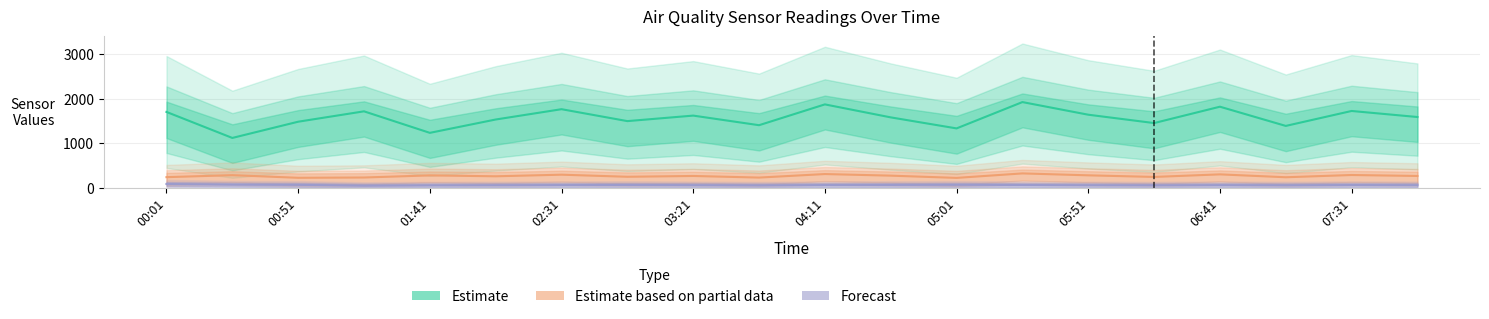

At which category does the chart reach its minimum across all series?

02:31